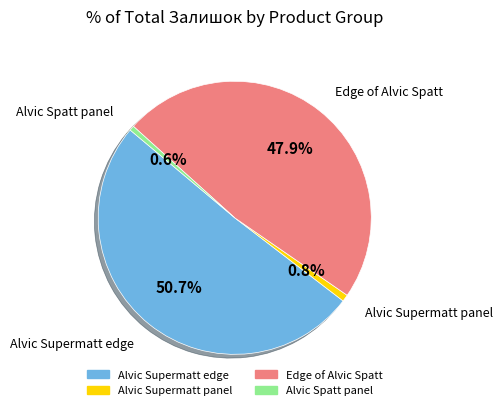

Is there a majority slice in this chart?

Yes